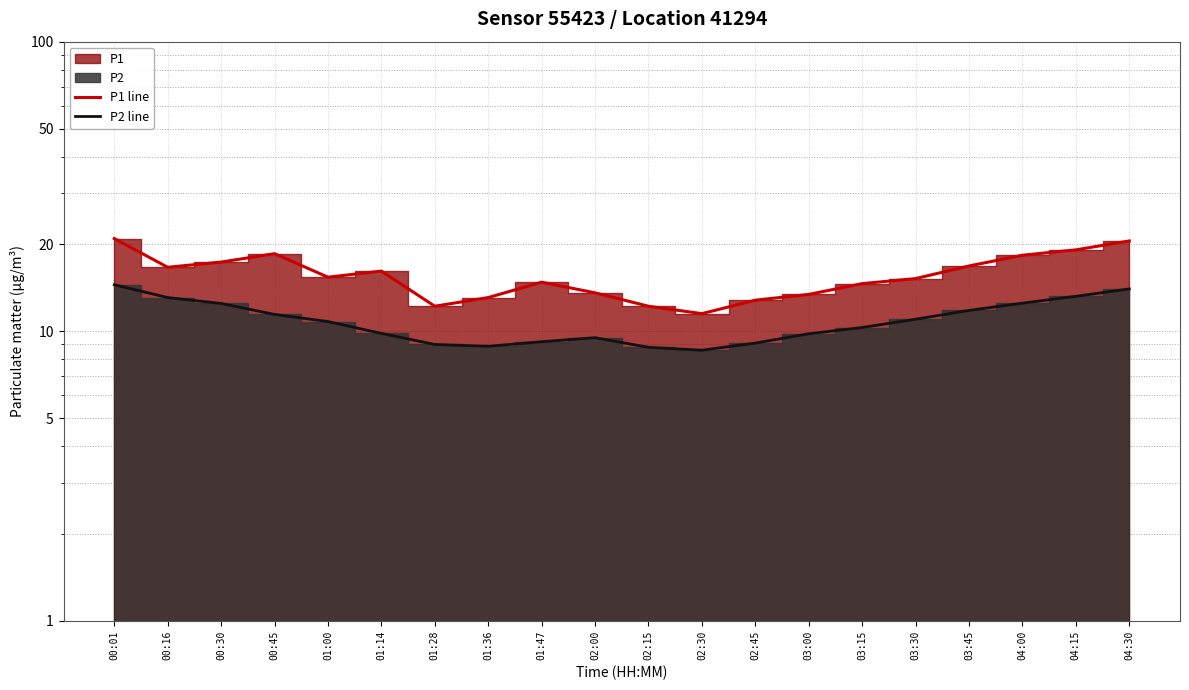

Does the chart display data point markers on the line(s)?

No